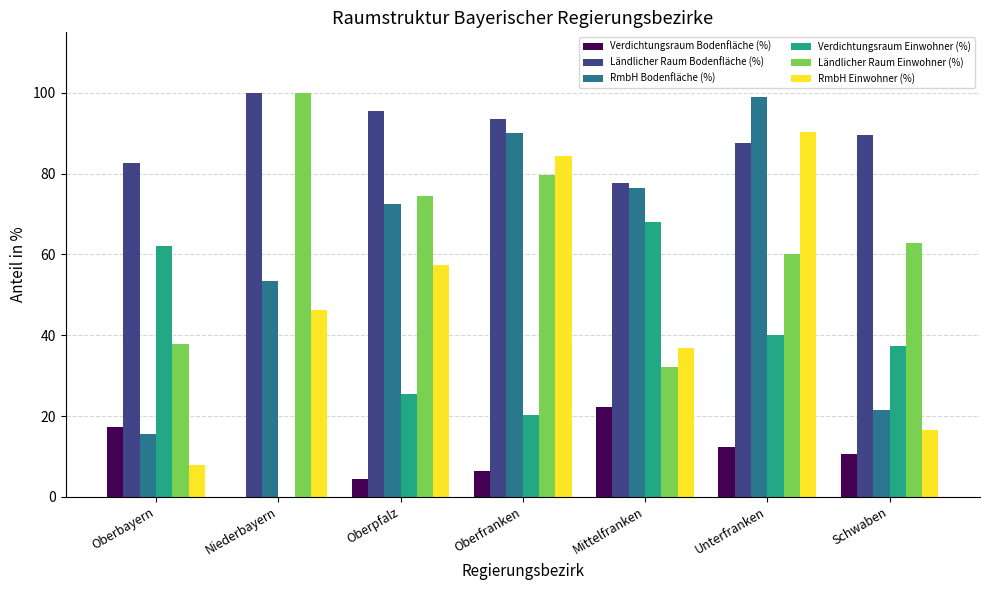

What value does the RmbH Einwohner (%) series have at Oberfranken?

84.3